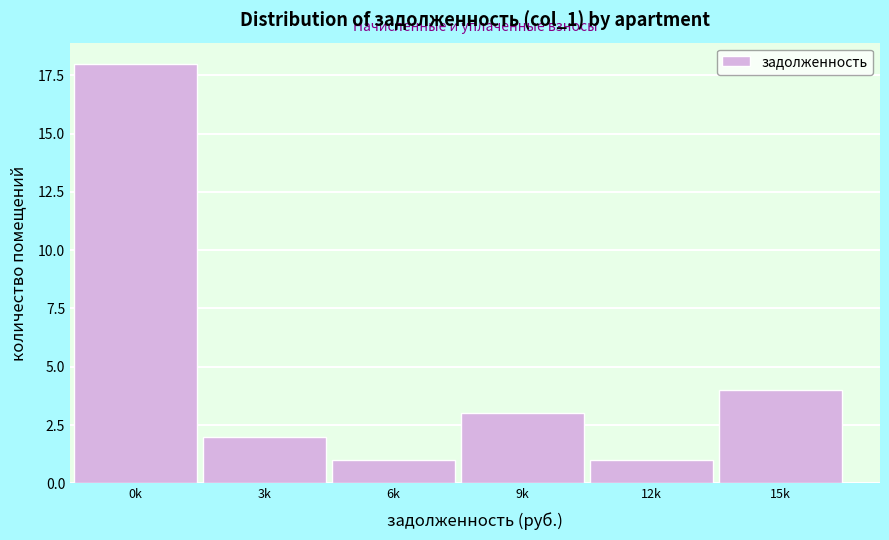

Reading left to right, what are all the values shown in this chart?

0k=18	3k=2	6k=1	9k=3	12k=1	15k=4